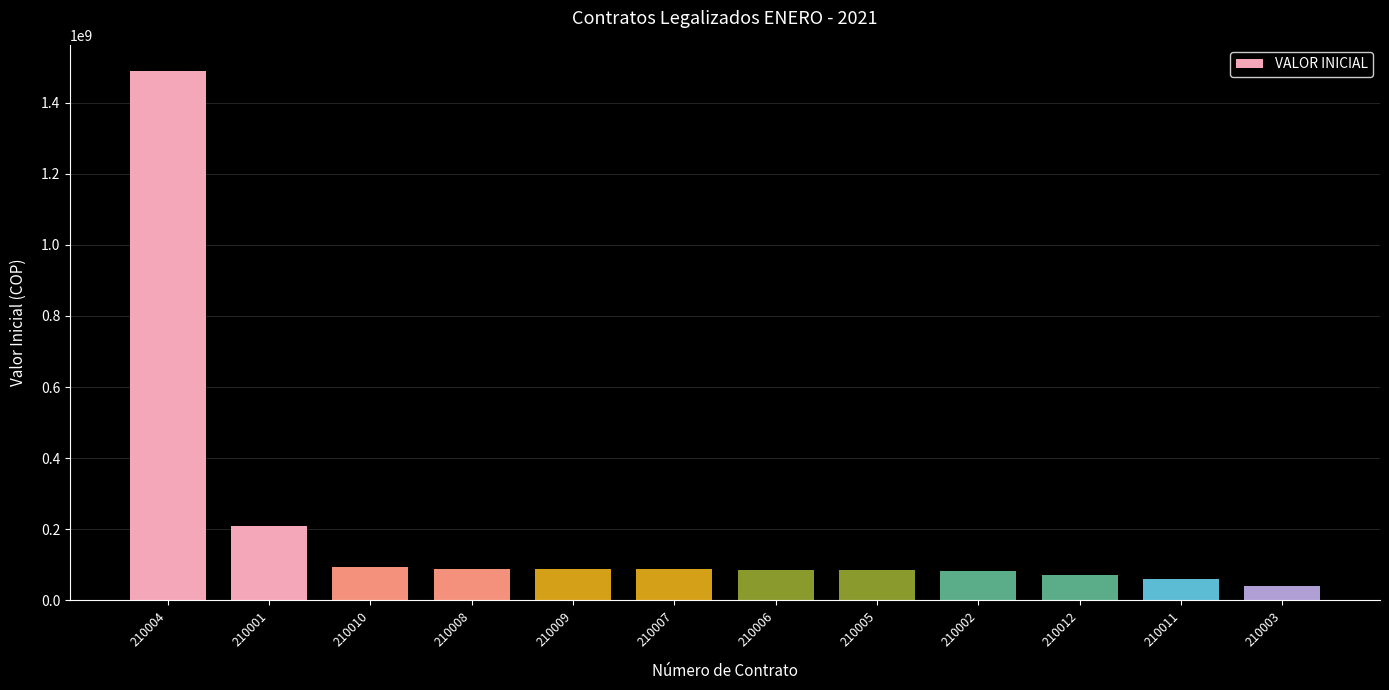

How many distinct data groups are displayed?

1